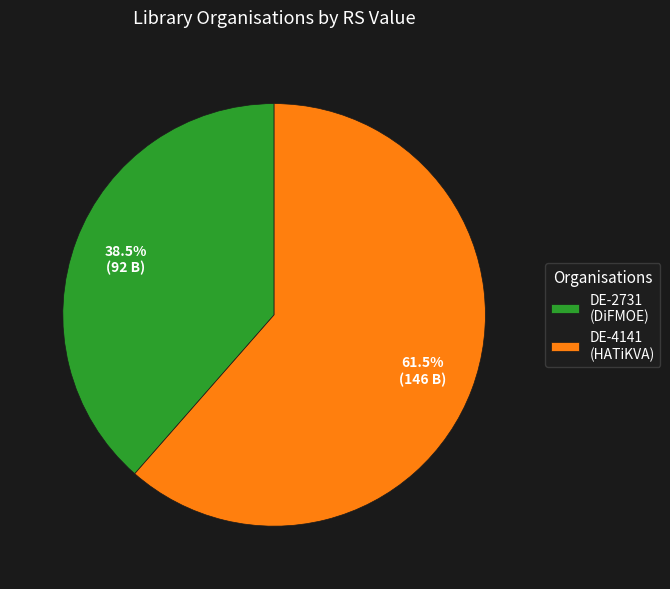

What is the ratio of the value at DE-2731 (DiFMOE) to the value at DE-4141 (HATiKVA)?

0.6